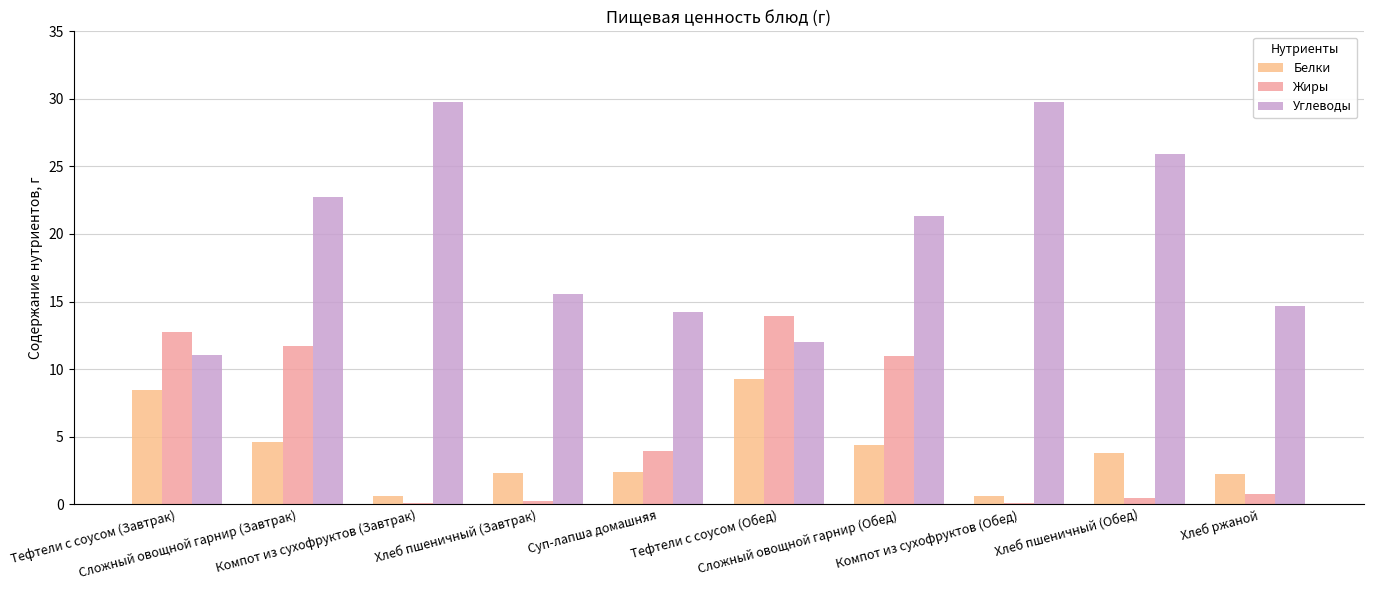

List the labels in order of Жиры value, largest first.

Тефтели с соусом (Обед), Тефтели с соусом (Завтрак), Сложный овощной гарнир (Завтрак), Сложный овощной гарнир (Обед), Суп-лапша домашняя, Хлеб ржаной, Хлеб пшеничный (Обед), Хлеб пшеничный (Завтрак), Компот из сухофруктов (Завтрак), Компот из сухофруктов (Обед)